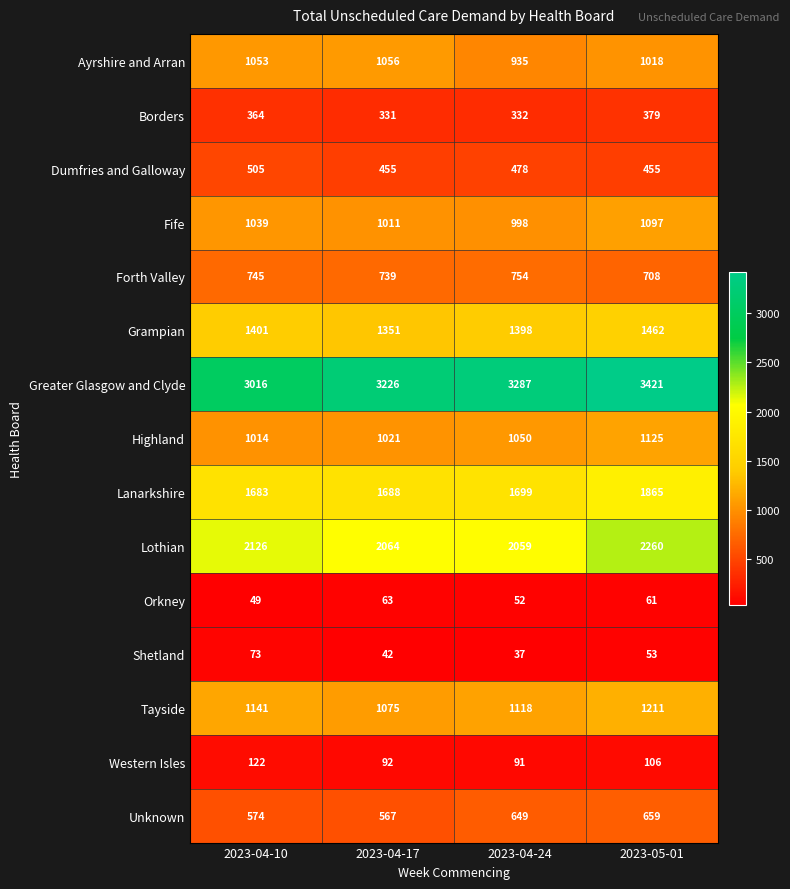

Where is Orkney nearest to the value 56?

2023-04-24